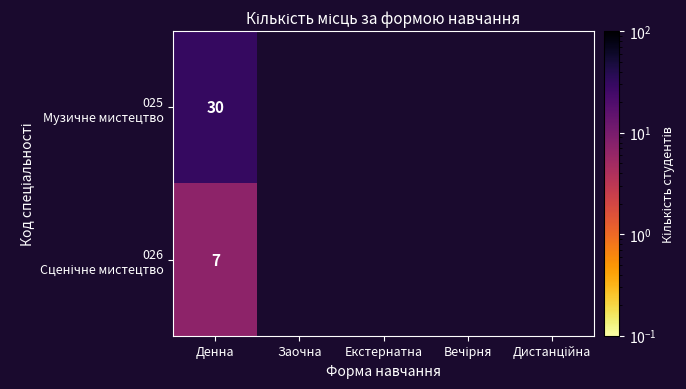

What is the highest value of the 025 Музичне мистецтво series?

30.0